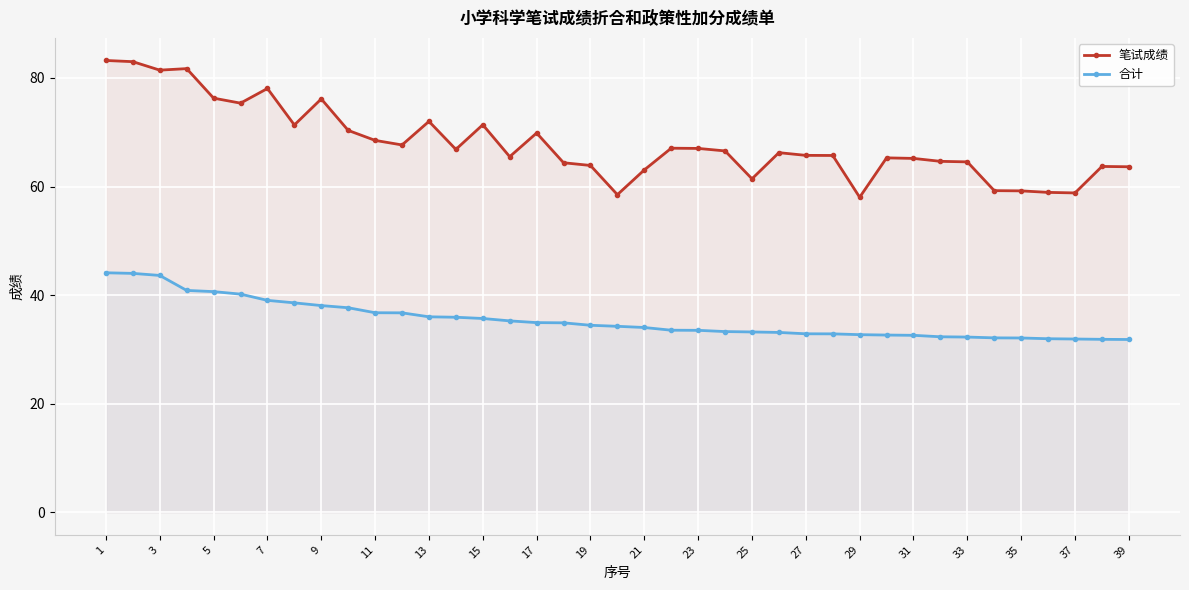

The 笔试成绩 series shows 86.7 at 33. True or false?

False